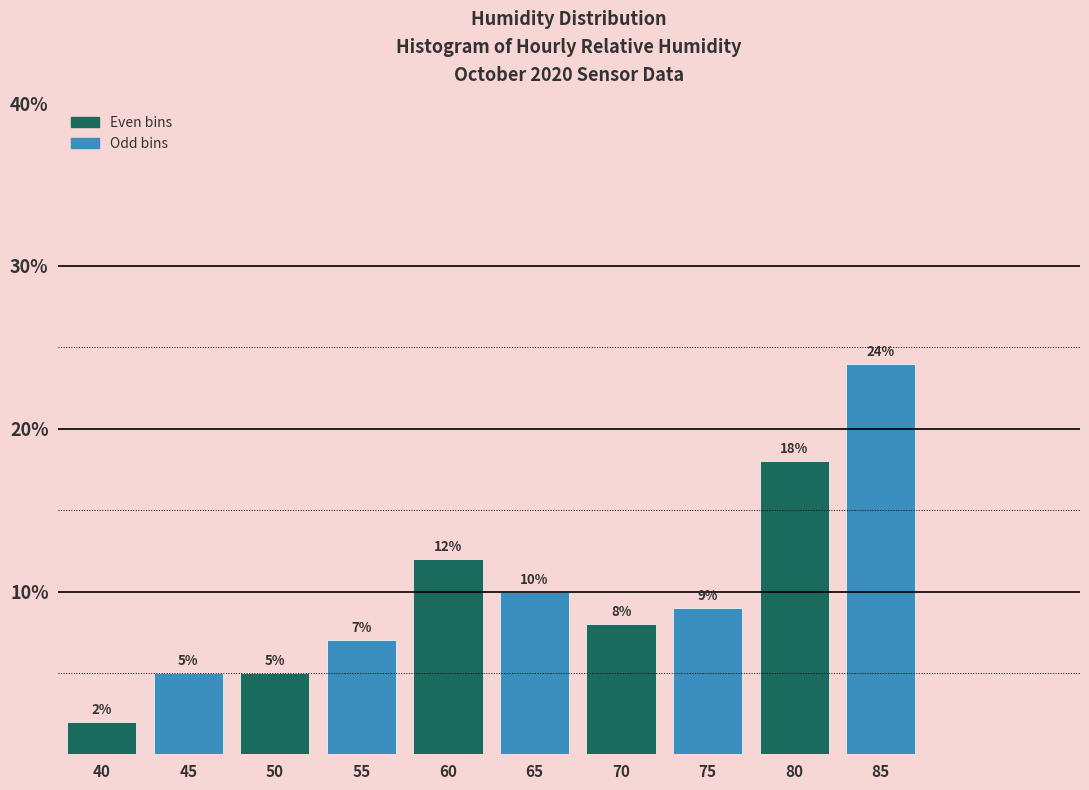

Reading left to right, transcribe all the data shown in this chart.

2.0	5.0	5.0	7.0	12.0	10.0	8.0	9.0	18.0	24.0